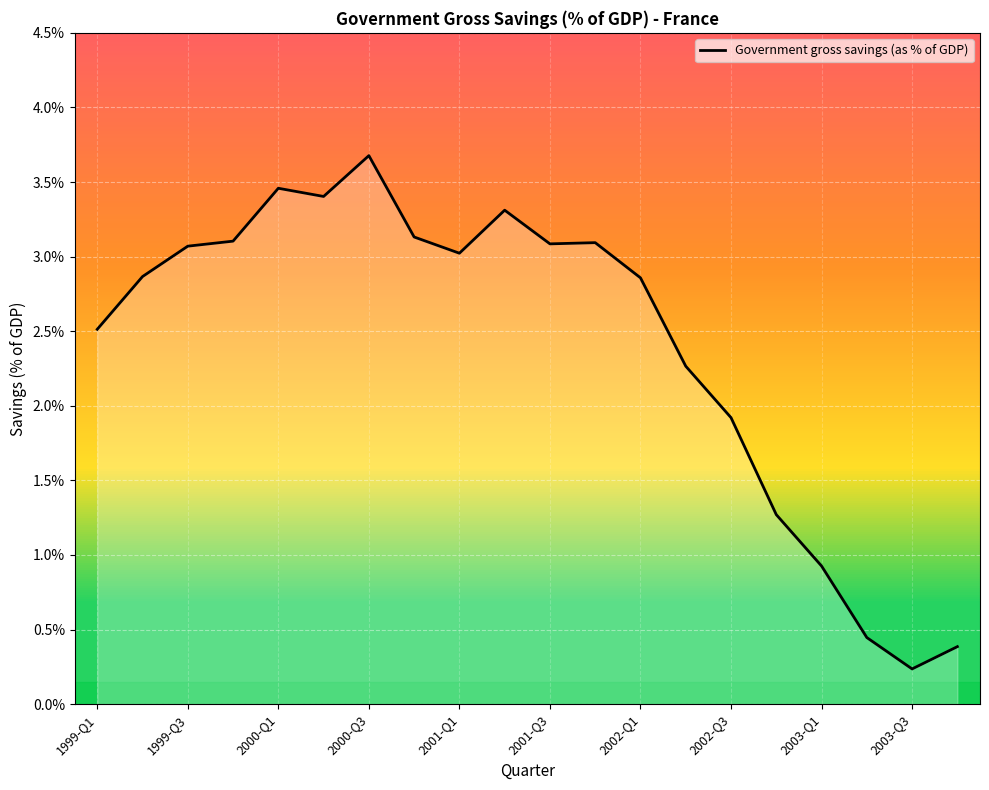

What is the greatest value displayed?

3.7